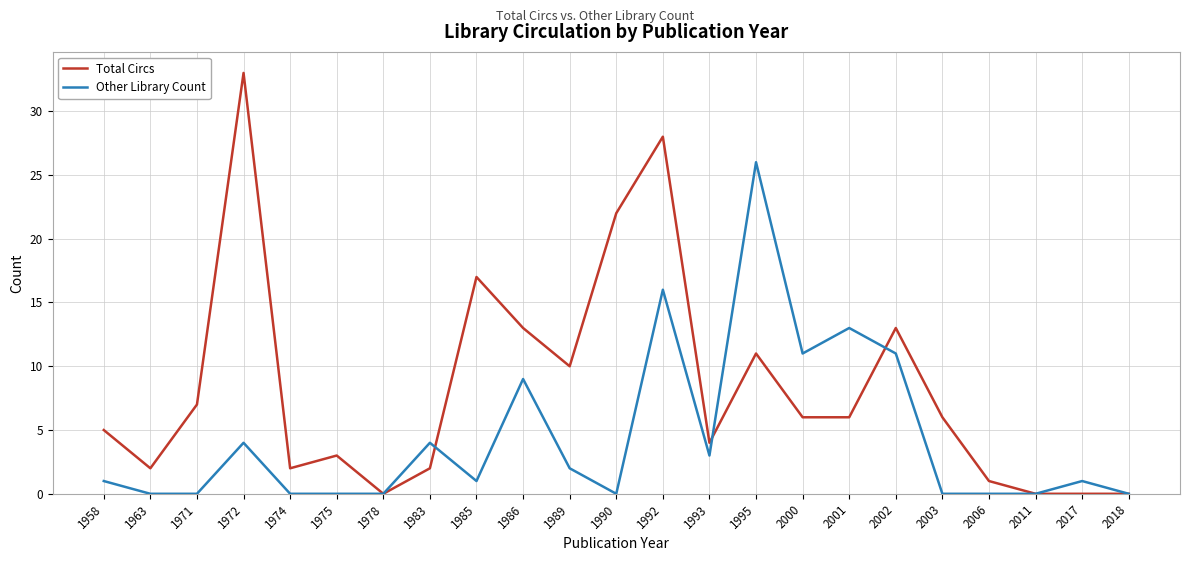

True or false: Total Circs has a value of 2 at 1974.

True